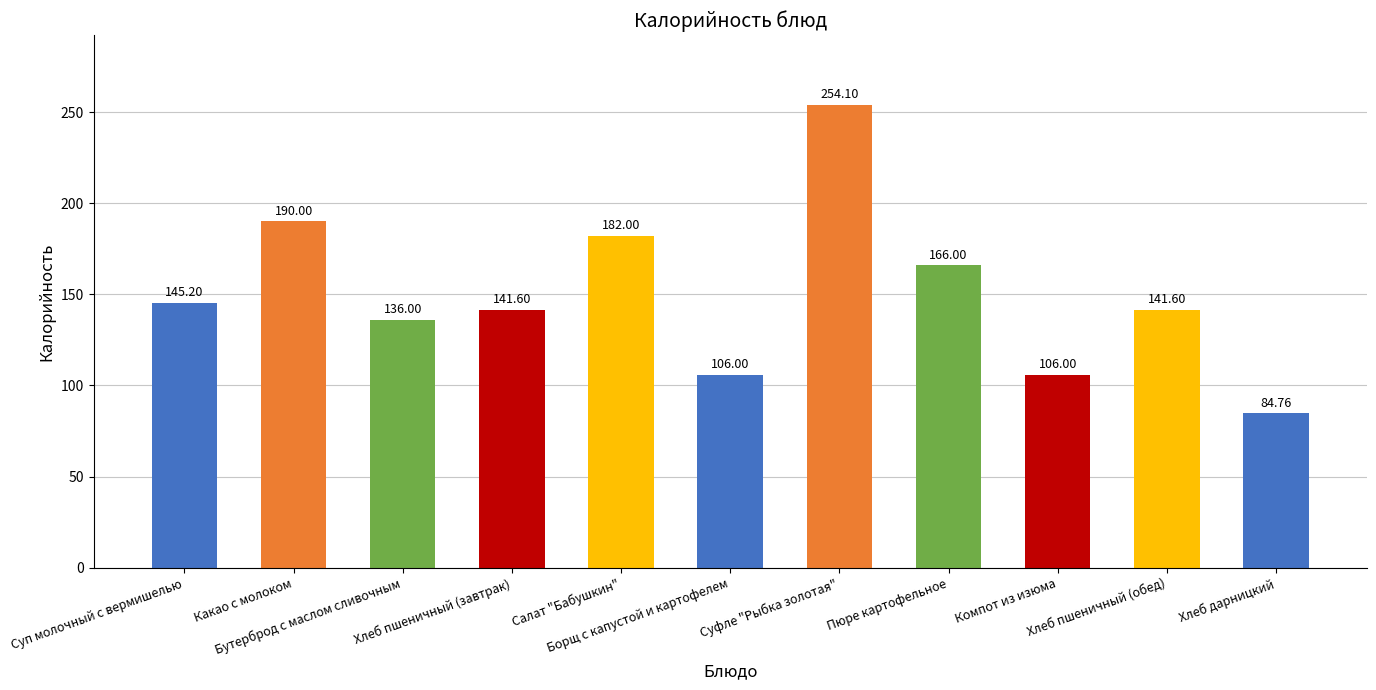

What is the sum of all values?

1653.3